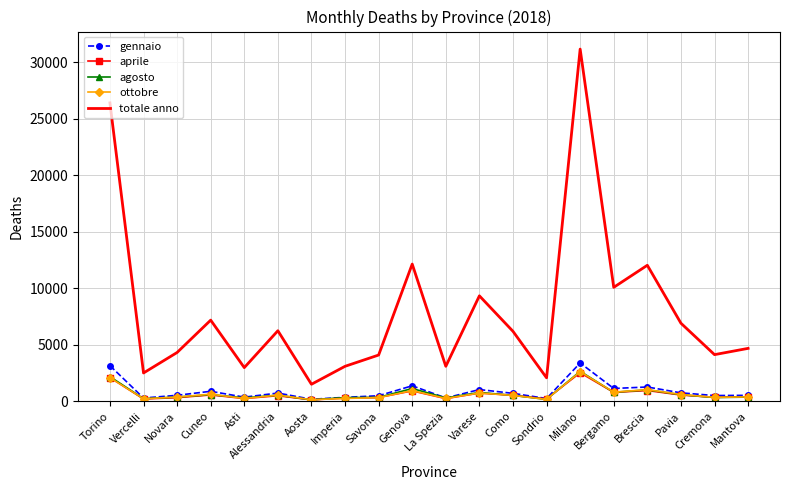

What is the spread (max minus min) of values at Brescia?

11091